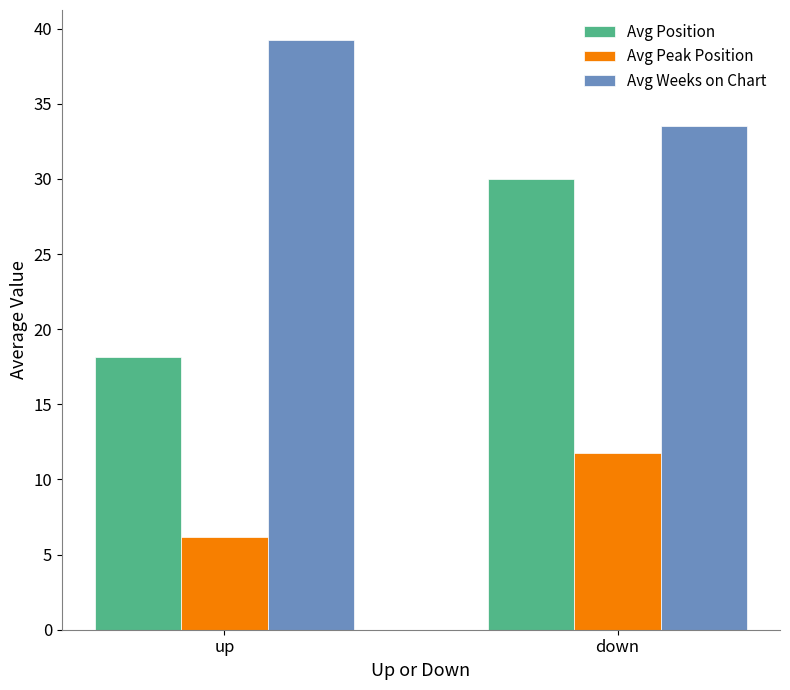

Reading left to right, extract all data points from this chart.

Avg Position: up=18.1	down=30.0
Avg Peak Position: up=6.2	down=11.8
Avg Weeks on Chart: up=39.3	down=33.5